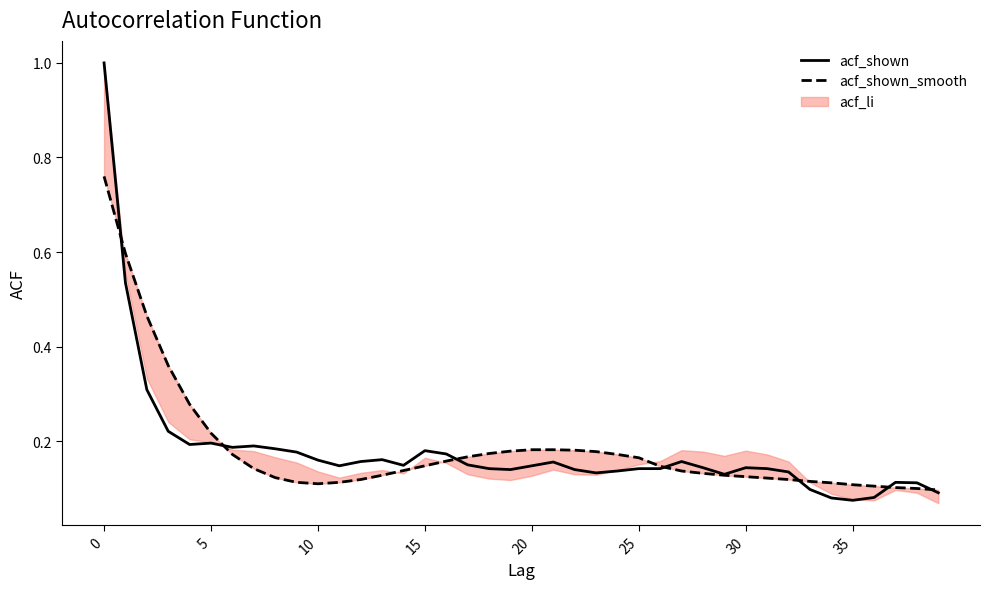

What is the highest value of the acf_shown series?

1.0